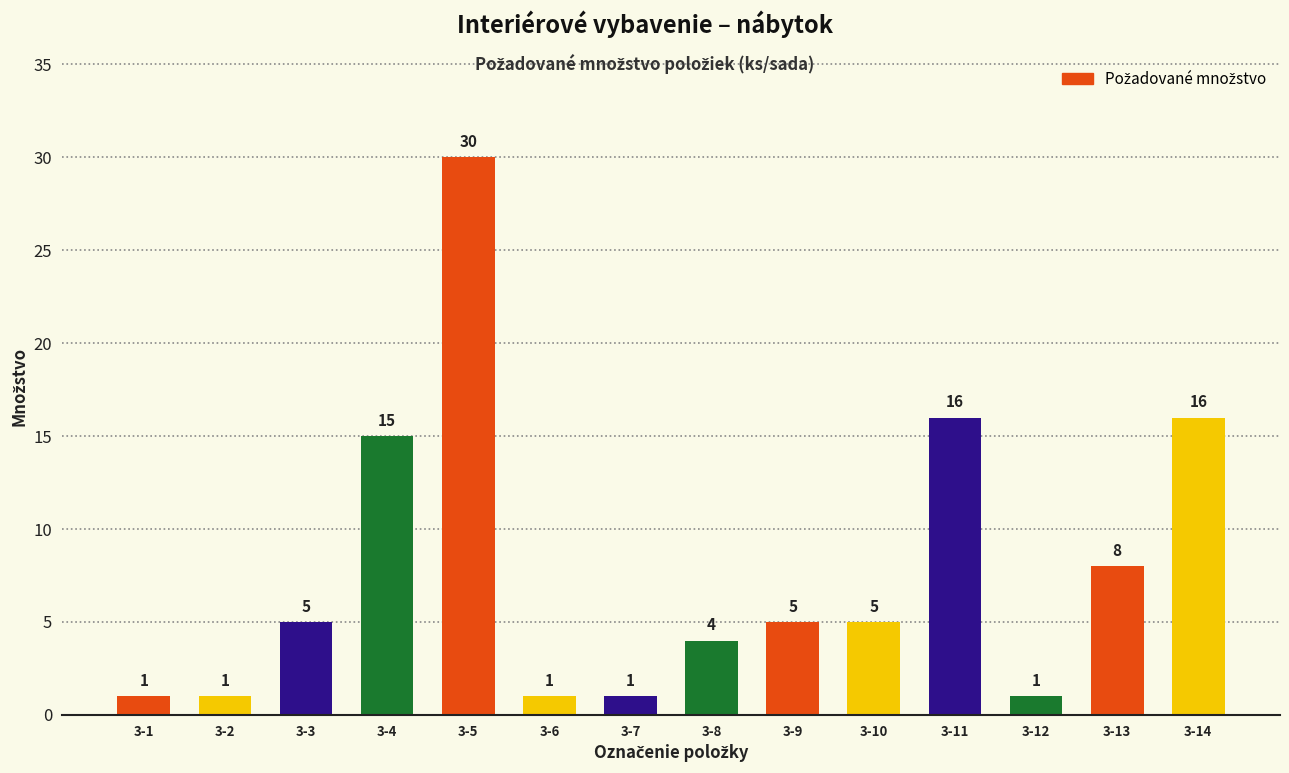

What value does the data have at 3-11, to the nearest 10?

20